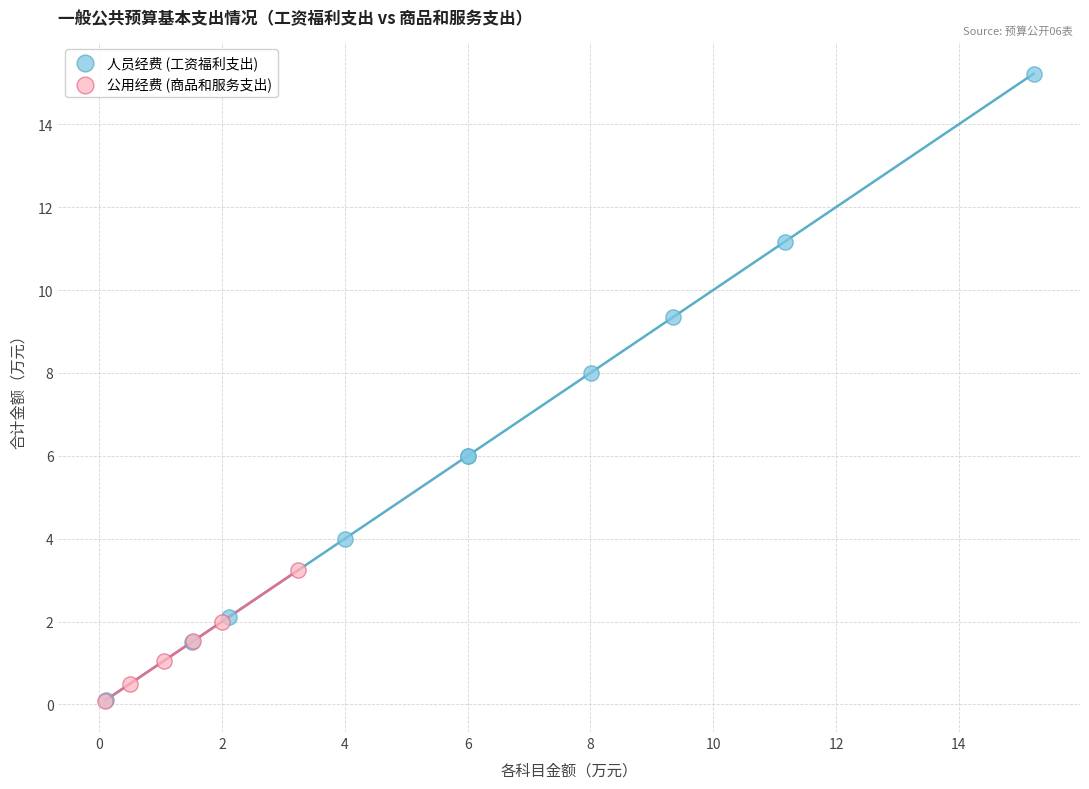

Which series has the widest spread of Y values?

人员经费 (工资福利支出)